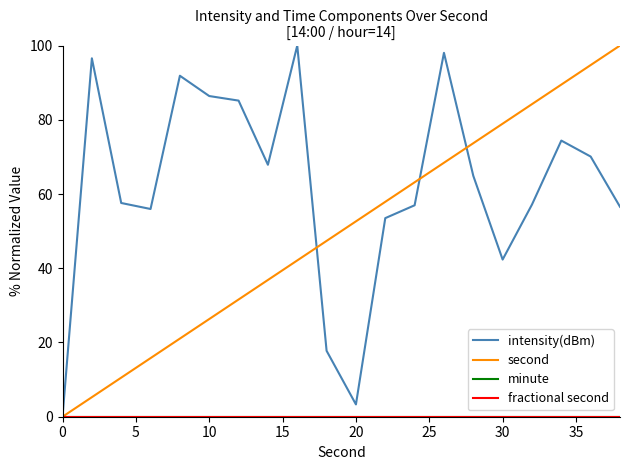

Is this an area chart (filled region under the line)?

No